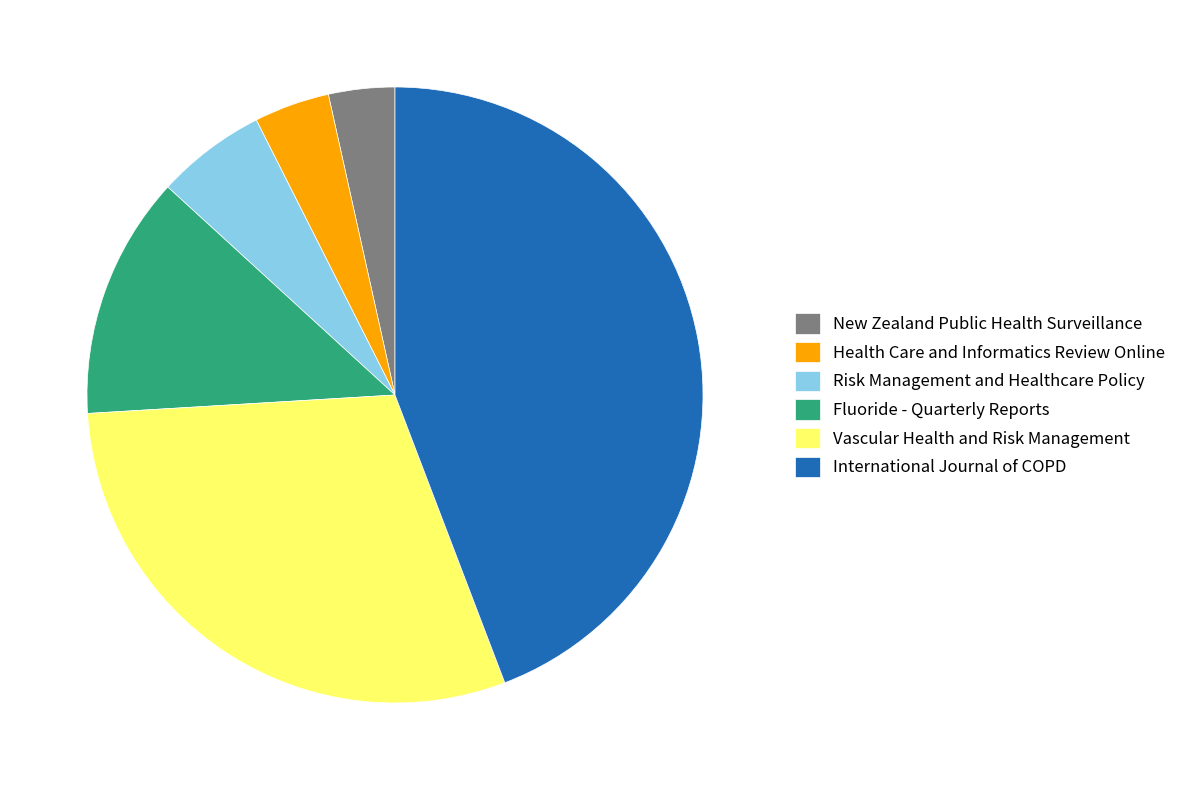

Which category has the biggest portion of the pie?

International Journal of COPD